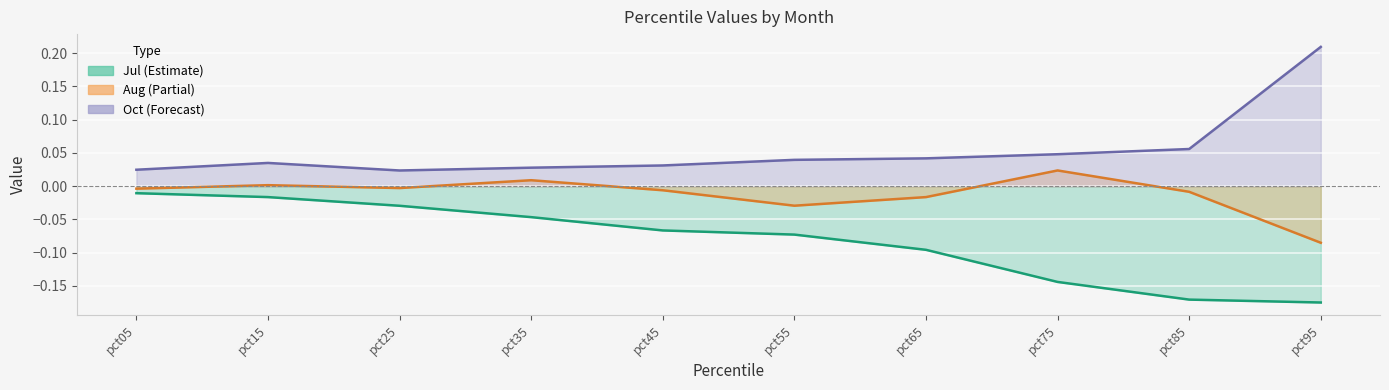

At which label is Jul closest to 0?

pct05